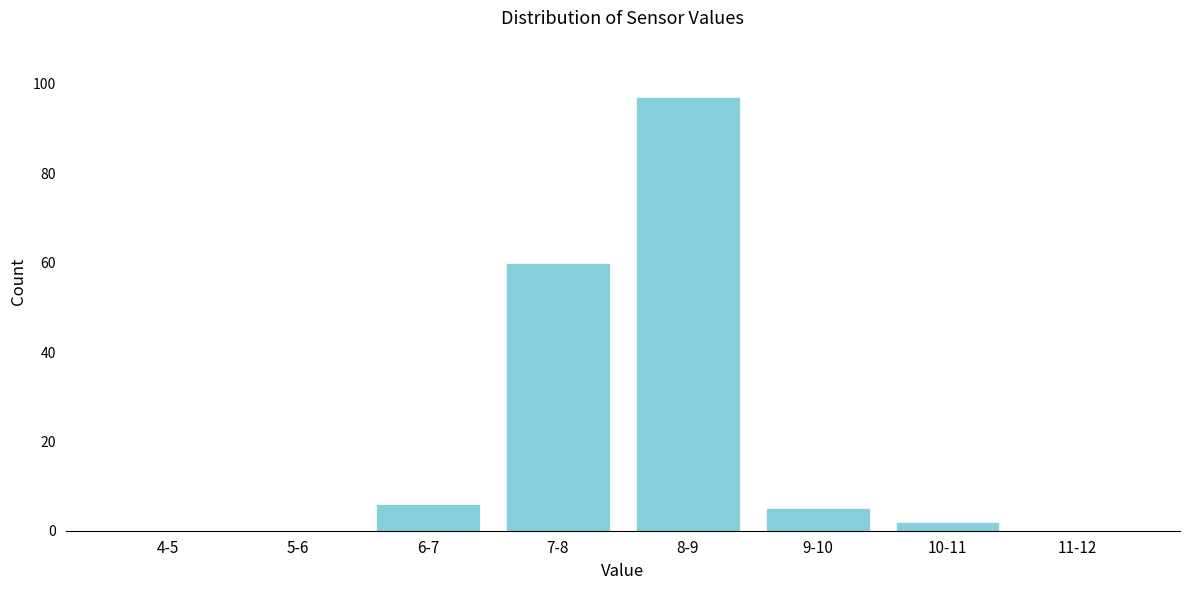

Reading right to left, list all the values displayed in this chart.

11-12=0	10-11=2	9-10=5	8-9=97	7-8=60	6-7=6	5-6=0	4-5=0